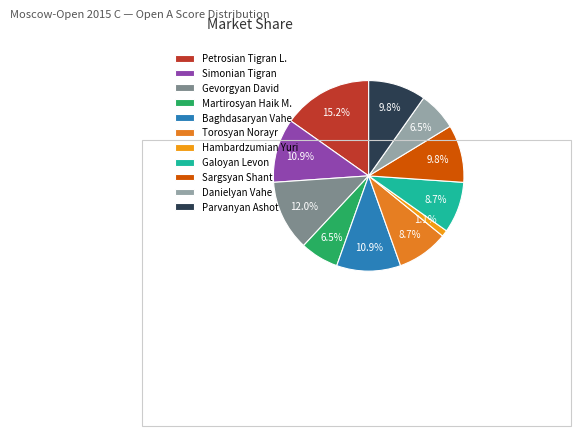

Count the number of slices in the pie.

11